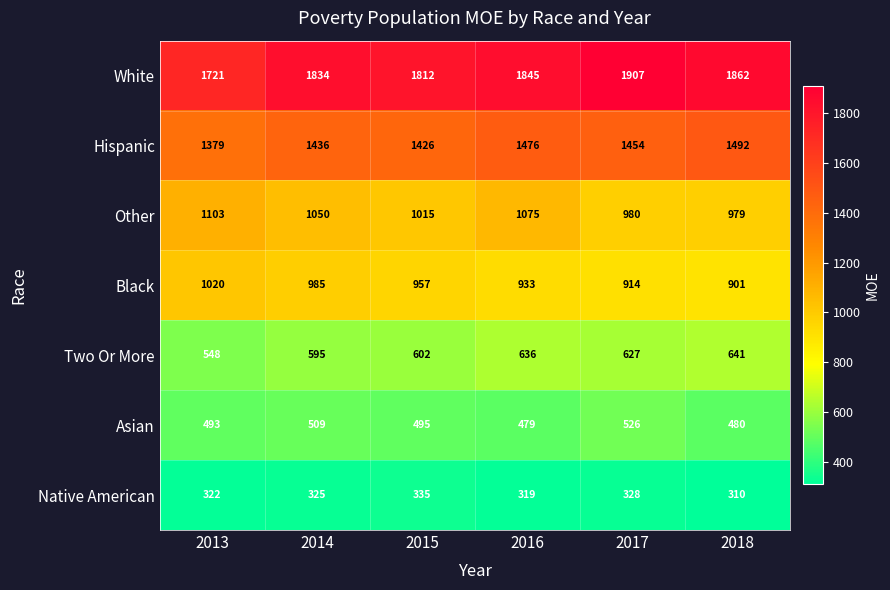

At which label does Hispanic reach its peak?

2018